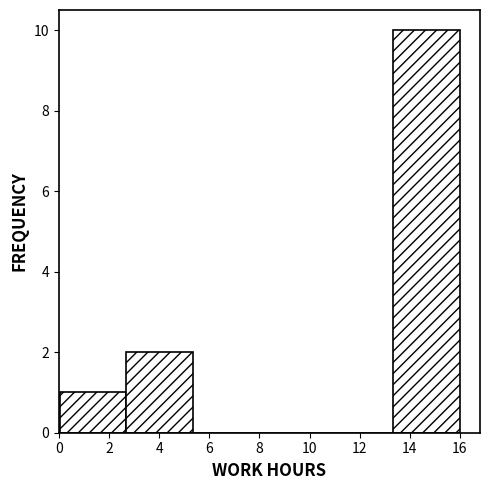

Over which range of the x-axis is the bar tallest?

13.4 to 16.0